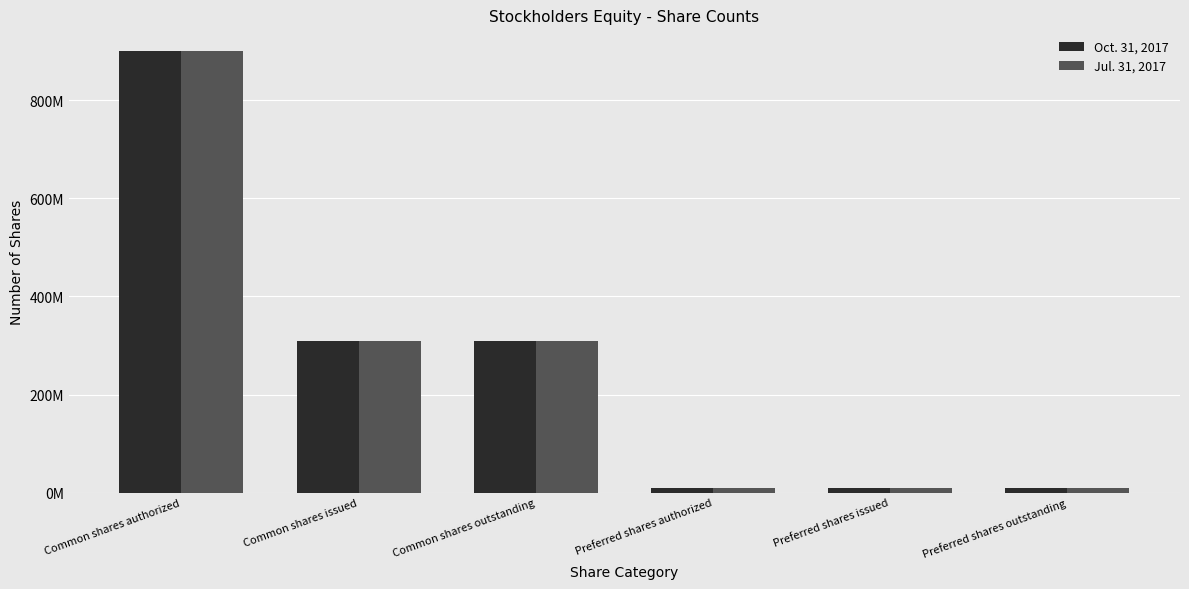

Are the bars grouped side by side (vs. stacked)?

Yes